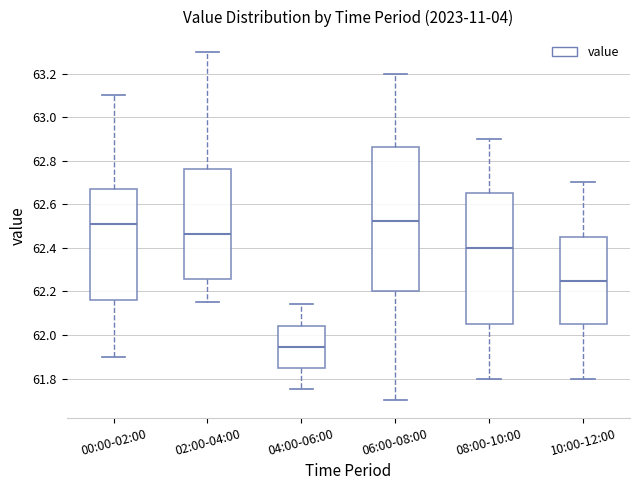

Which box is the tallest, from its lower edge to its upper edge?

06:00-08:00